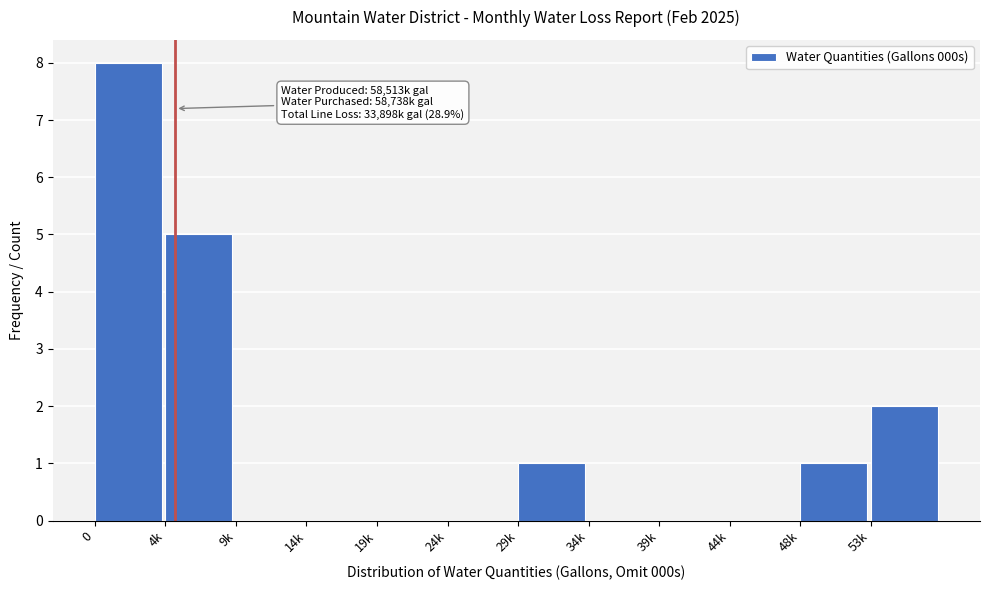

Reading left to right, transcribe all the data shown in this chart.

0=8	4k=5	9k=0	14k=0	19k=0	24k=0	29k=1	34k=0	39k=0	44k=0	48k=1	53k=2